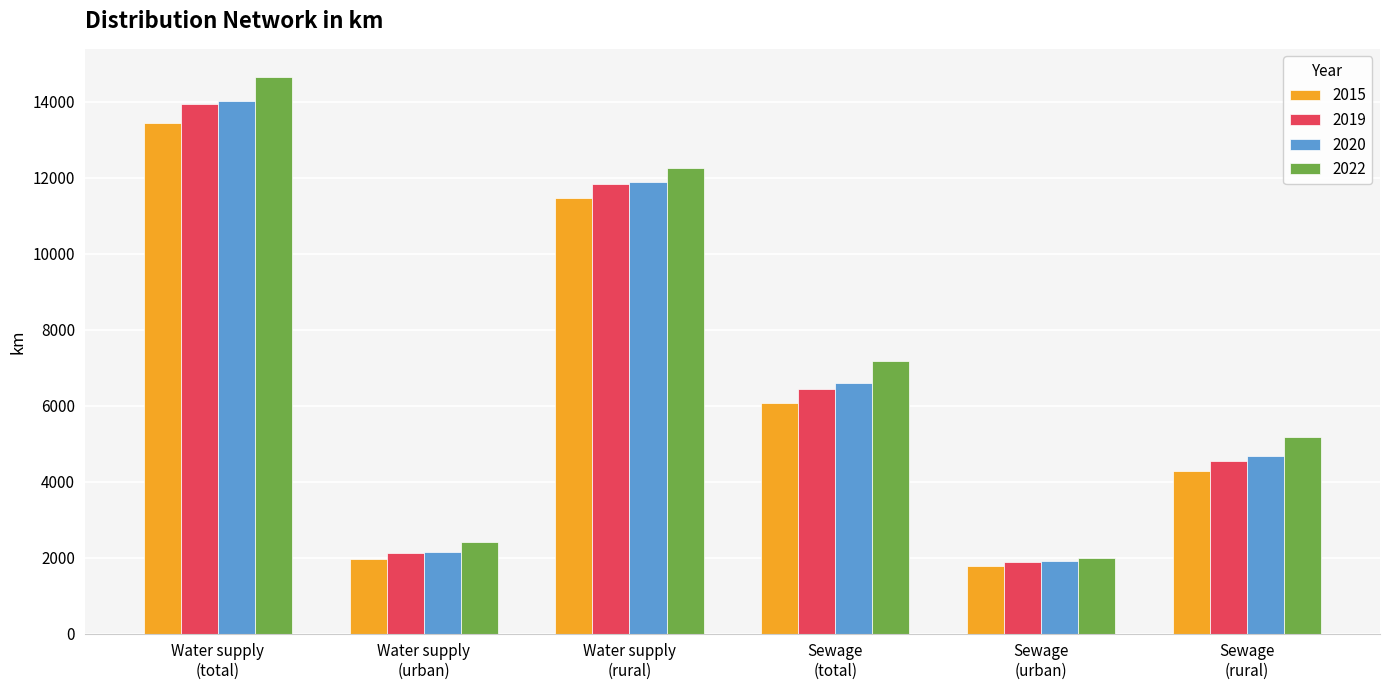

The 2020 series shows 8146.4 at Sewage
(rural). True or false?

False